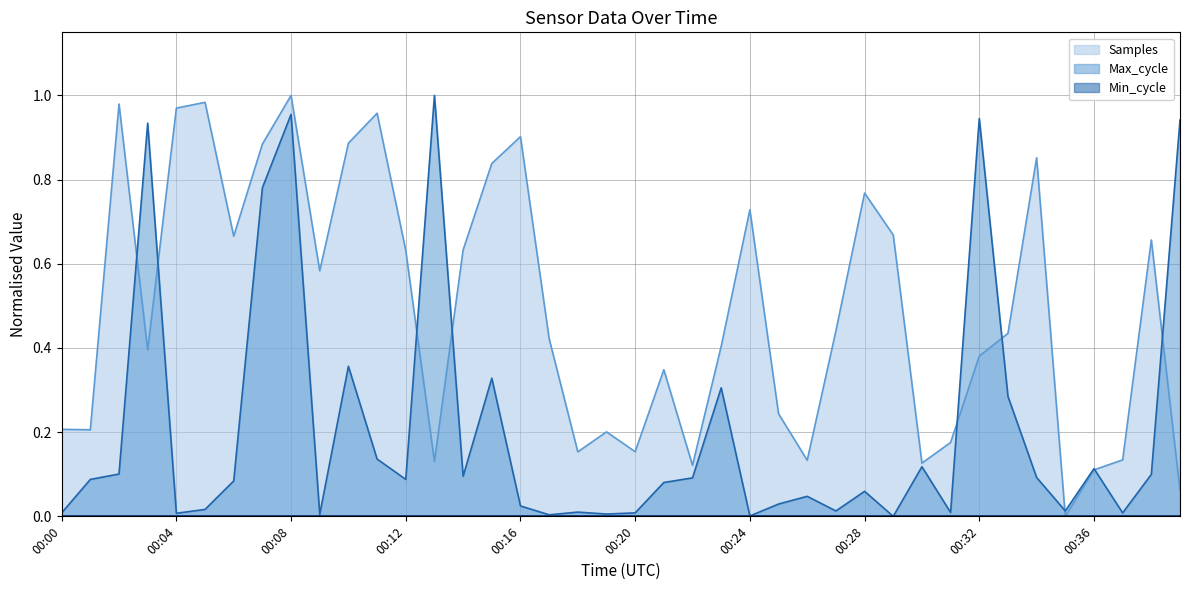

At how many categories does at least one series exceed 0?

40